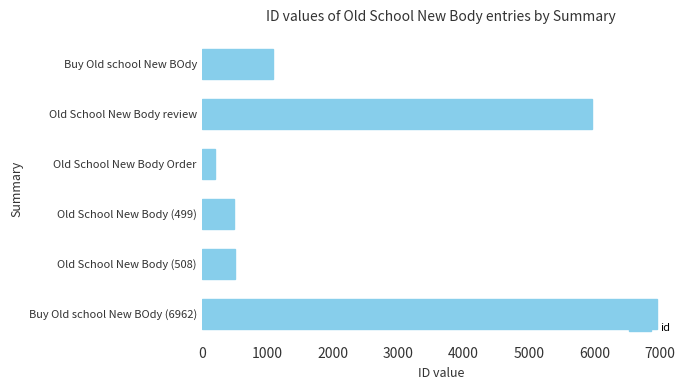

The chart shows a value of 499 at Old School New Body (499). True or false?

True